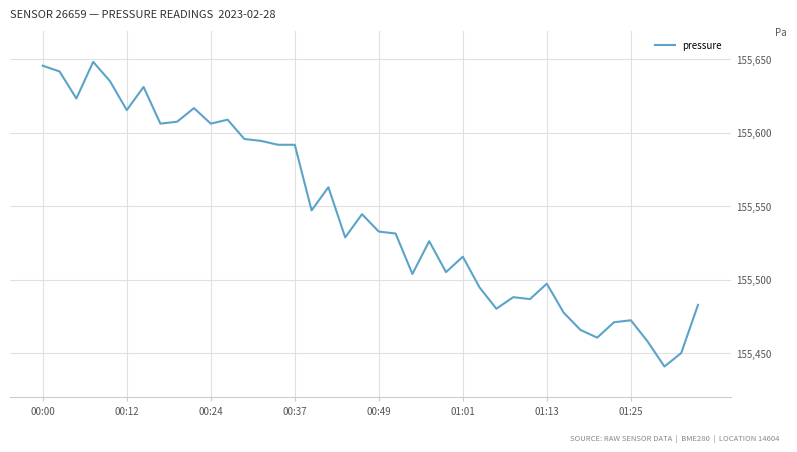

What is the smallest value displayed?

155440.9